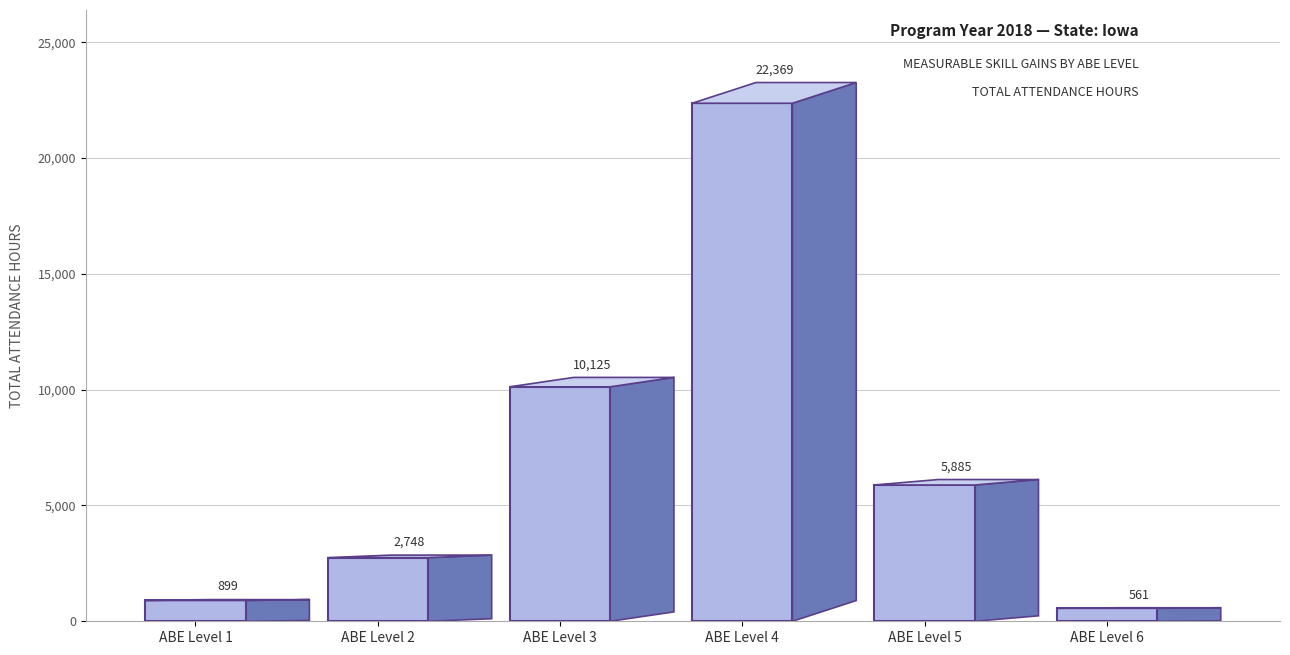

The value at ABE Level 5 is 5885. True or false?

True